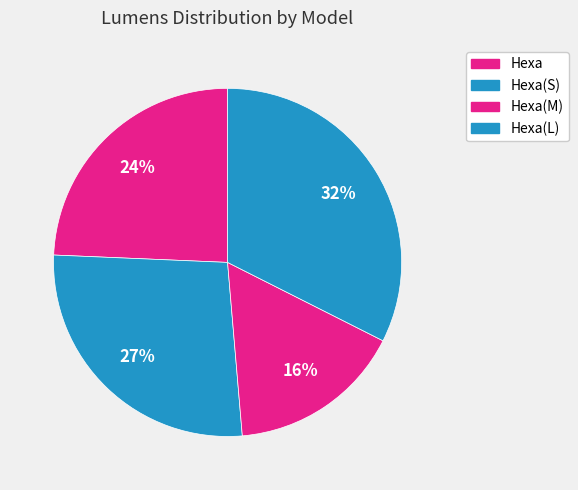

What is the total percentage of Hexa and Hexa(S)?

51.4%